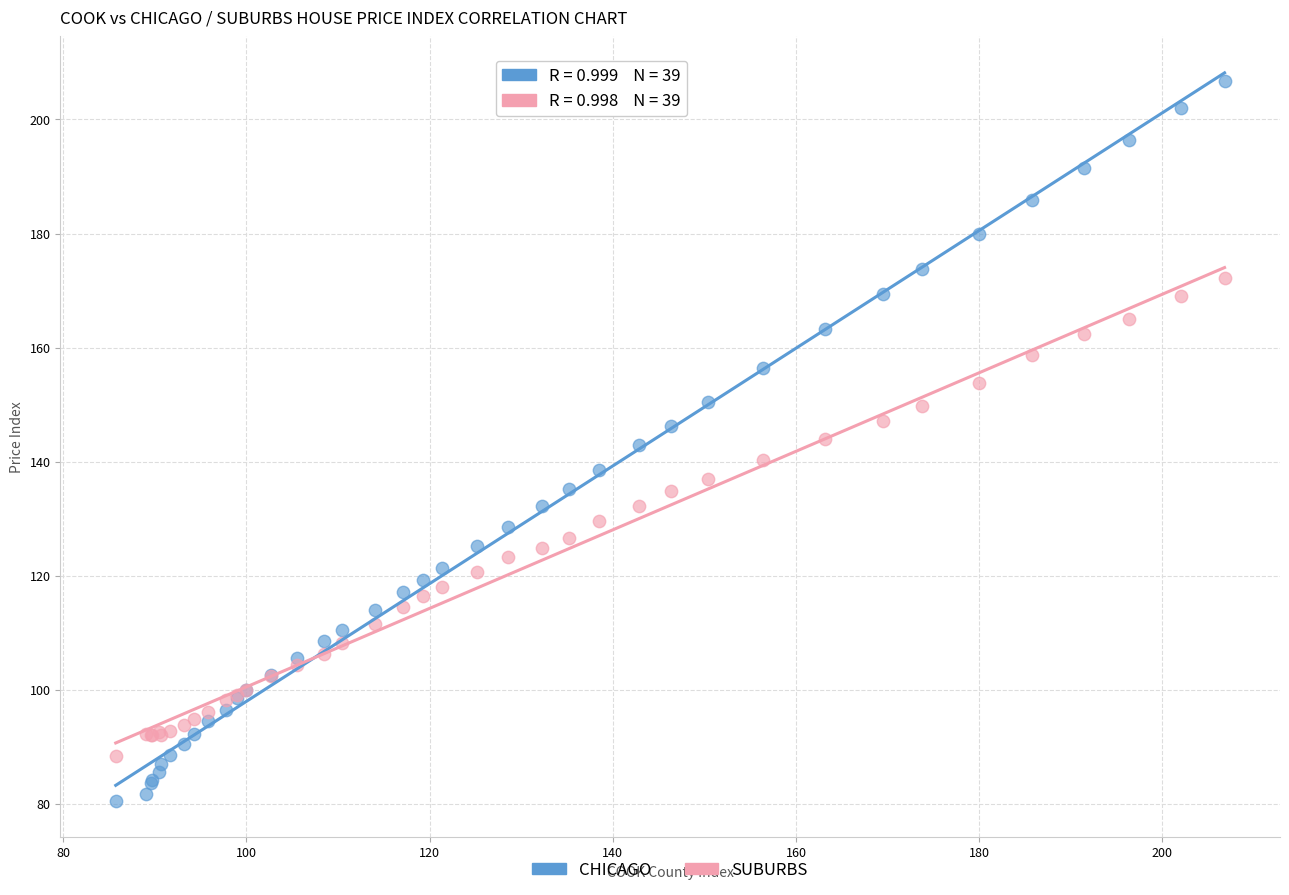

Which series has the widest spread of Y values?

CHICAGO